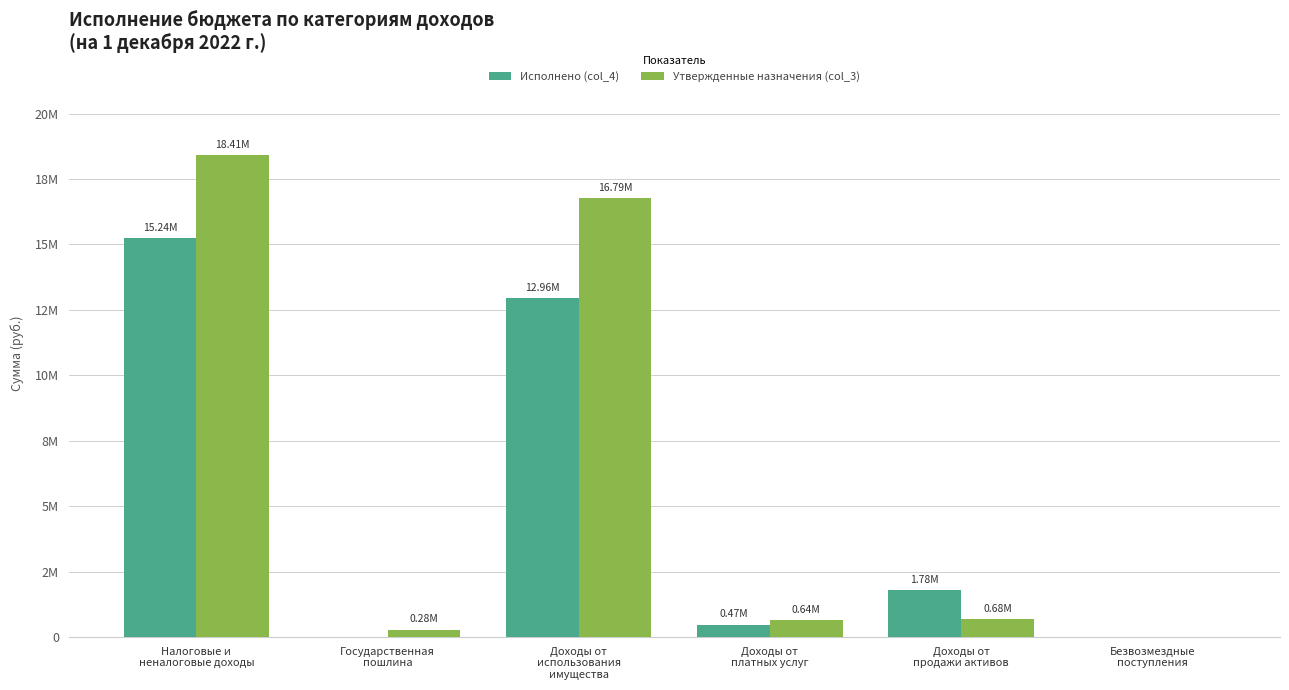

Does the chart contain stacked bars?

No